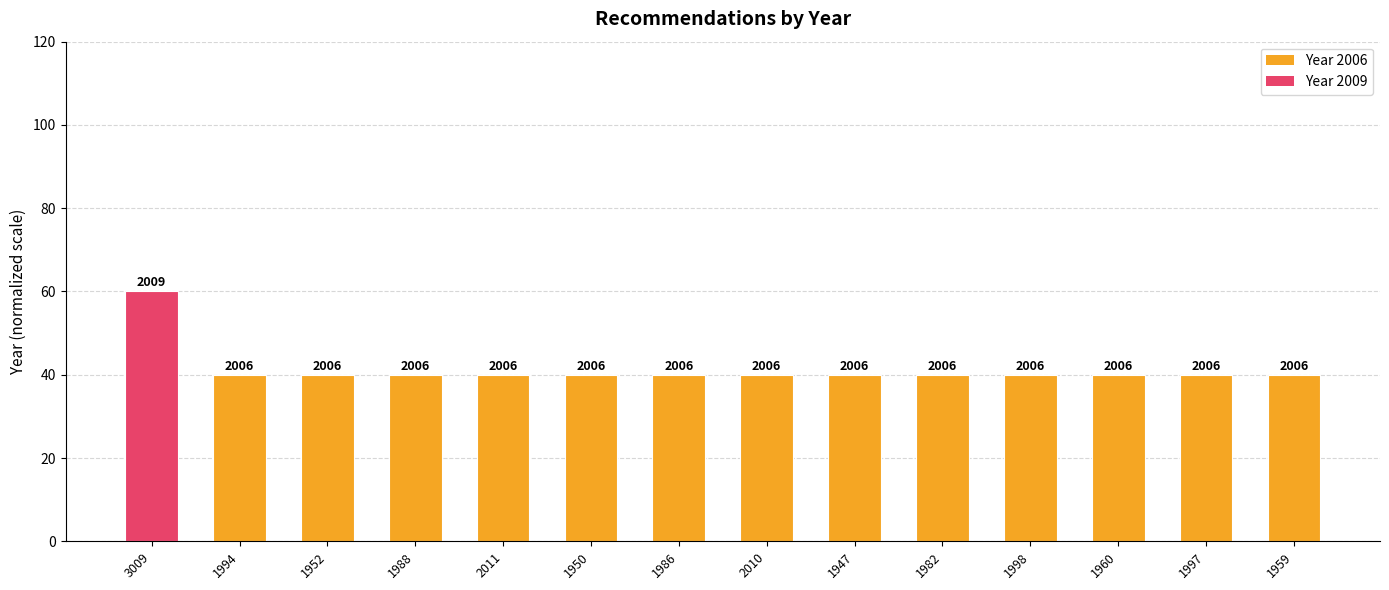

What is the ratio of the value at 1998 to the value at 1997?

1.0